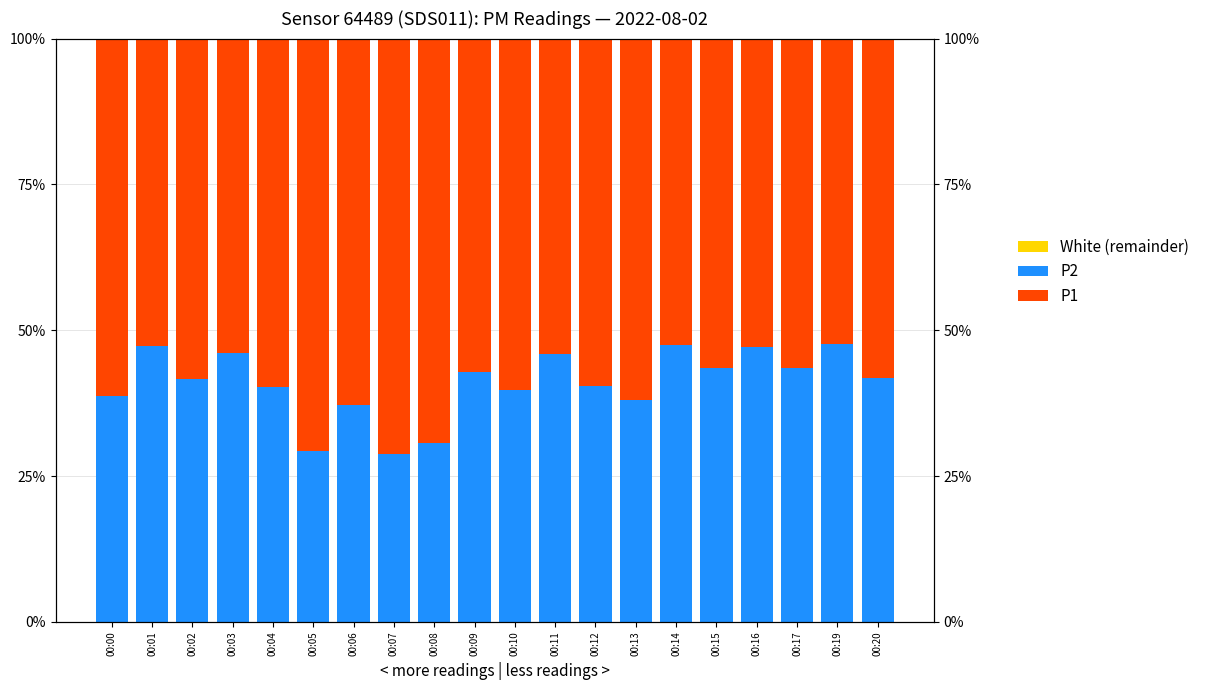

List the labels in order of White value, smallest first.

00:17, 00:01, 00:02, 00:06, 00:11, 00:16, 00:03, 00:09, 00:13, 00:14, 00:15, 00:05, 00:07, 00:08, 00:10, 00:12, 00:20, 00:00, 00:04, 00:19